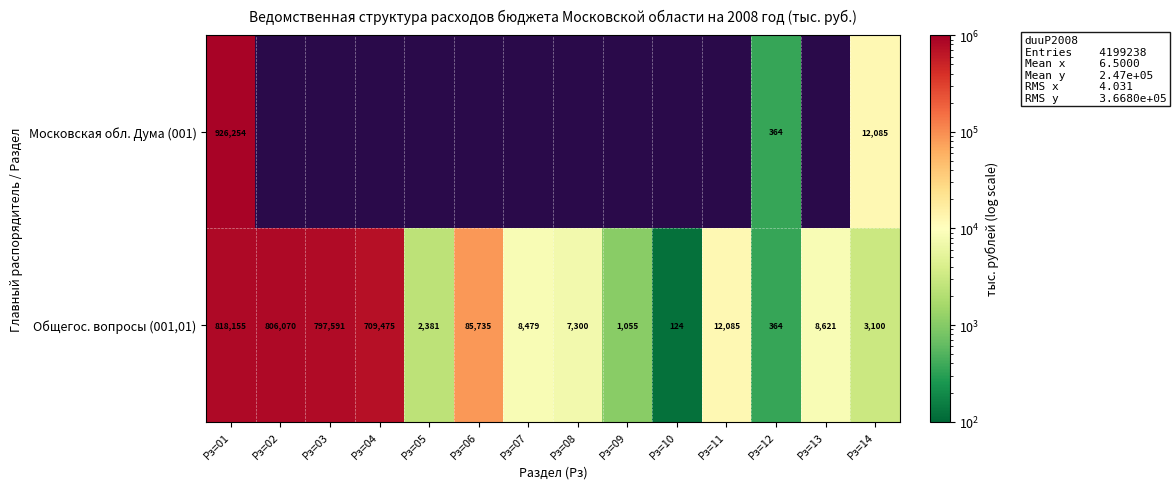

Between Рз=11 and Рз=12, which is larger?

Рз=12